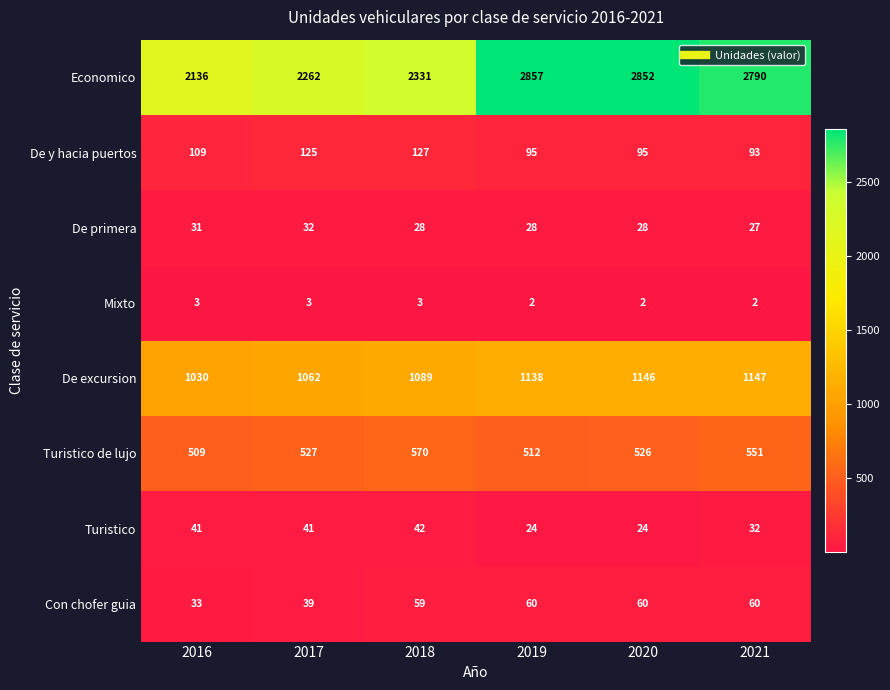

Which series has the largest total across all categories?

Economico